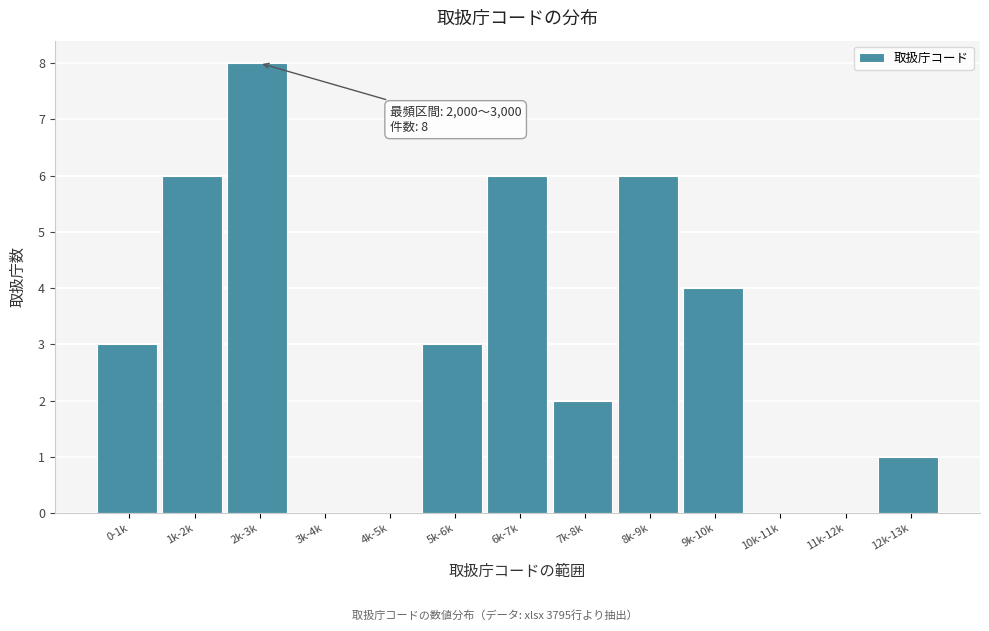

Reading left to right, list all the values displayed in this chart.

0-1k=3	1k-2k=6	2k-3k=8	3k-4k=0	4k-5k=0	5k-6k=3	6k-7k=6	7k-8k=2	8k-9k=6	9k-10k=4	10k-11k=0	11k-12k=0	12k-13k=1